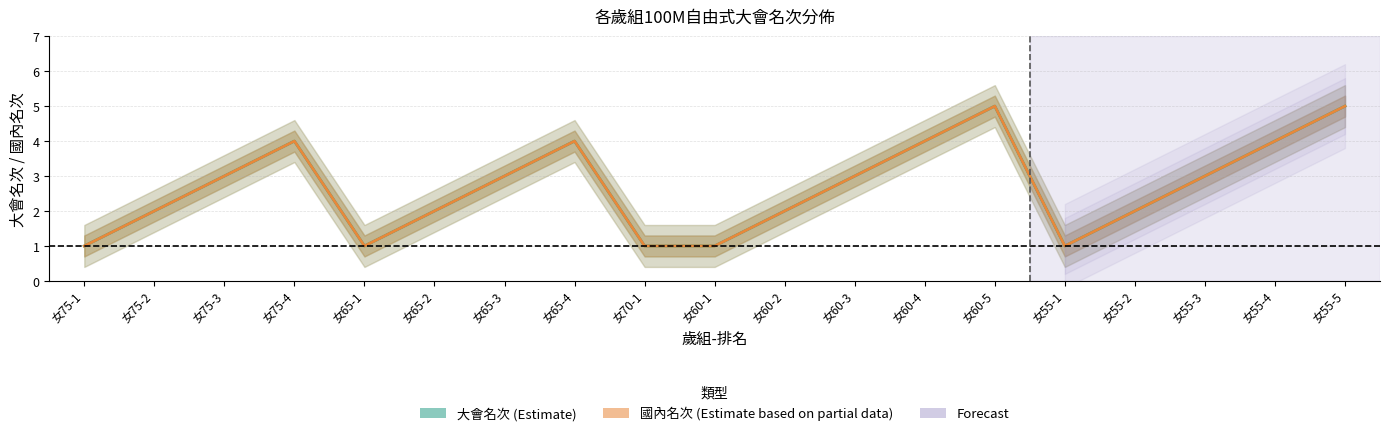

True or false: 國內名次 (Estimate based on partial data) has a value of 1 at 女75-1.

True